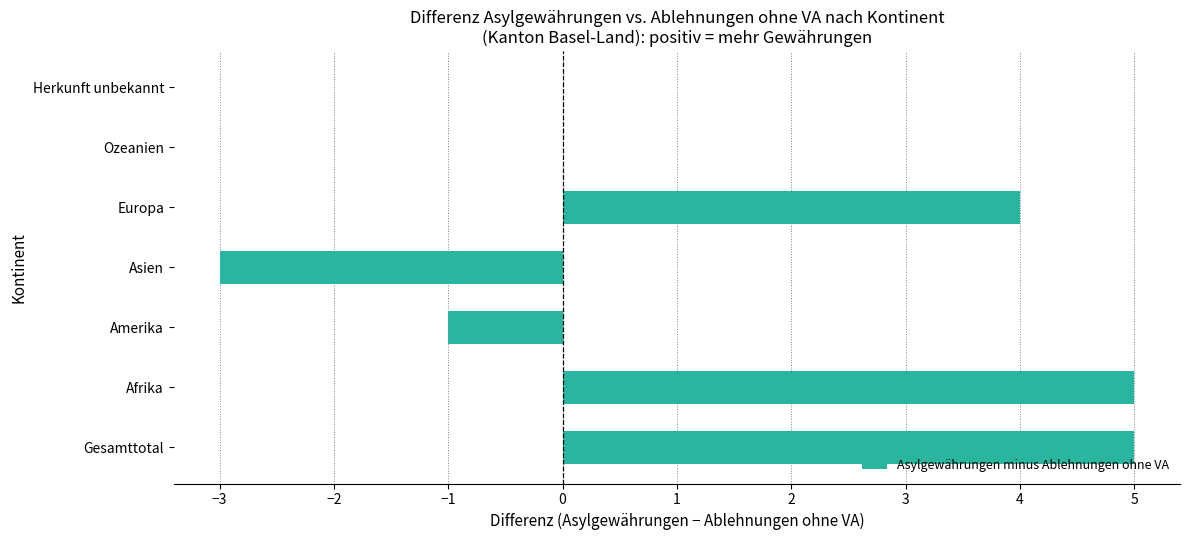

Which has a higher value, Europa or Herkunft unbekannt?

Europa